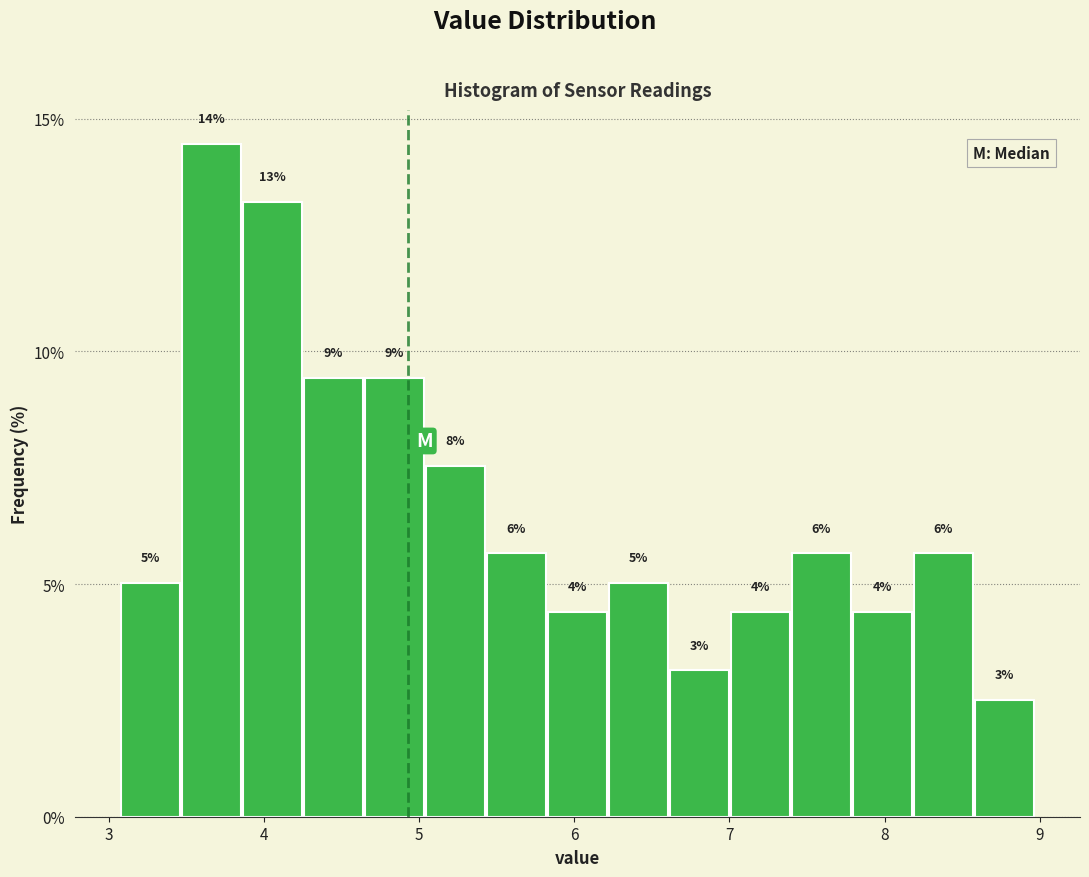

Around what value on the x-axis is the tallest bar? Give the approximate position of its centre, as read against the axis.

3.7